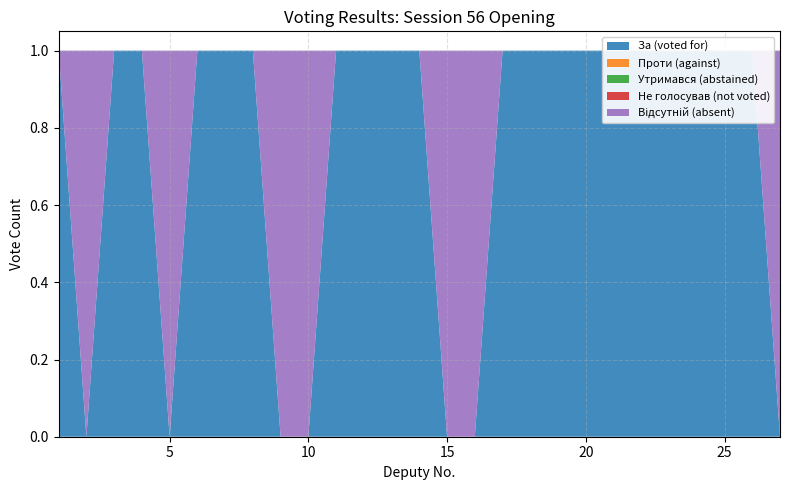

Reading right to left, transcribe all the data shown in this chart.

За (voted for): 0	1	1	1	1	1	1	1	1	1	1	0	0	1	1	1	1	0	0	1	1	1	0	1	1	0	1
Проти (against): 0	0	0	0	0	0	0	0	0	0	0	0	0	0	0	0	0	0	0	0	0	0	0	0	0	0	0
Утримався (abstained): 0	0	0	0	0	0	0	0	0	0	0	0	0	0	0	0	0	0	0	0	0	0	0	0	0	0	0
Не голосував (not voted): 0	0	0	0	0	0	0	0	0	0	0	0	0	0	0	0	0	0	0	0	0	0	0	0	0	0	0
Відсутній (absent): 1	0	0	0	0	0	0	0	0	0	0	1	1	0	0	0	0	1	1	0	0	0	1	0	0	1	0